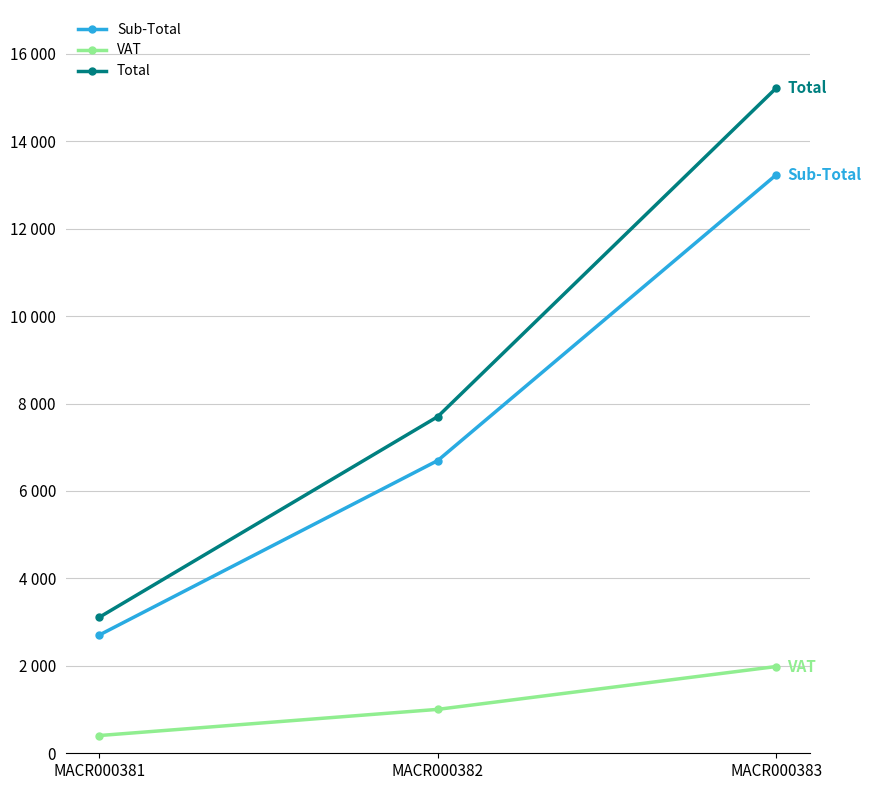

At how many categories does at least one series exceed 9545?

1